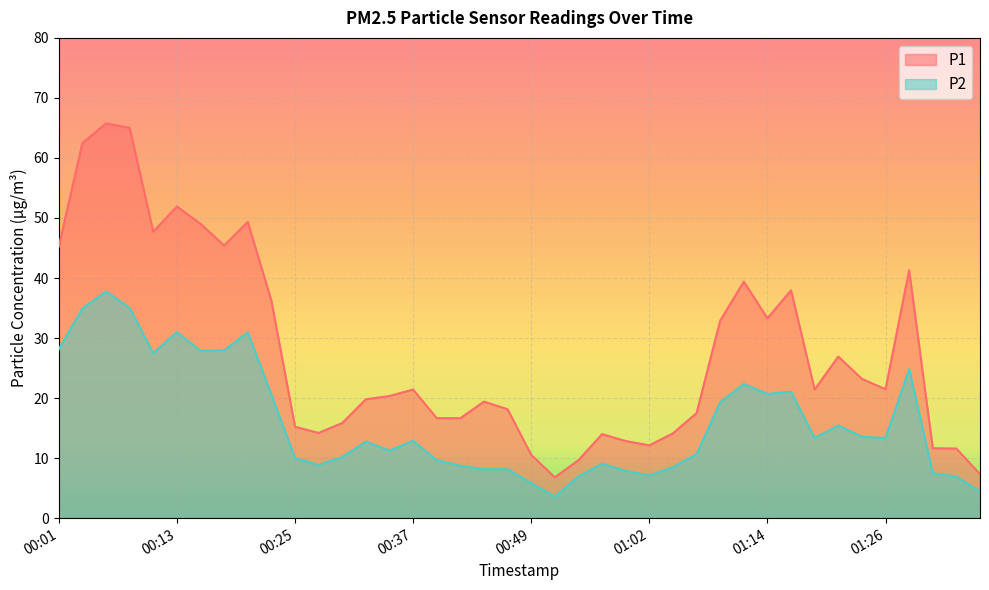

The P1 series shows 14.2 at 00:28. True or false?

True